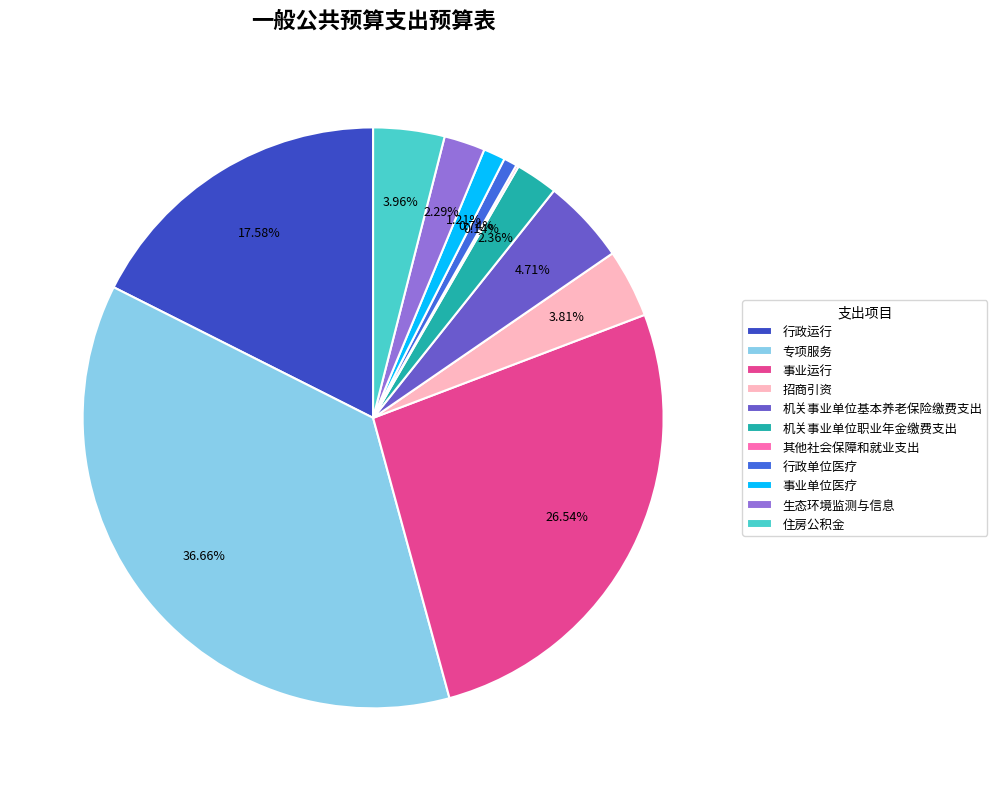

Does 行政运行 account for over 50% of the chart?

No